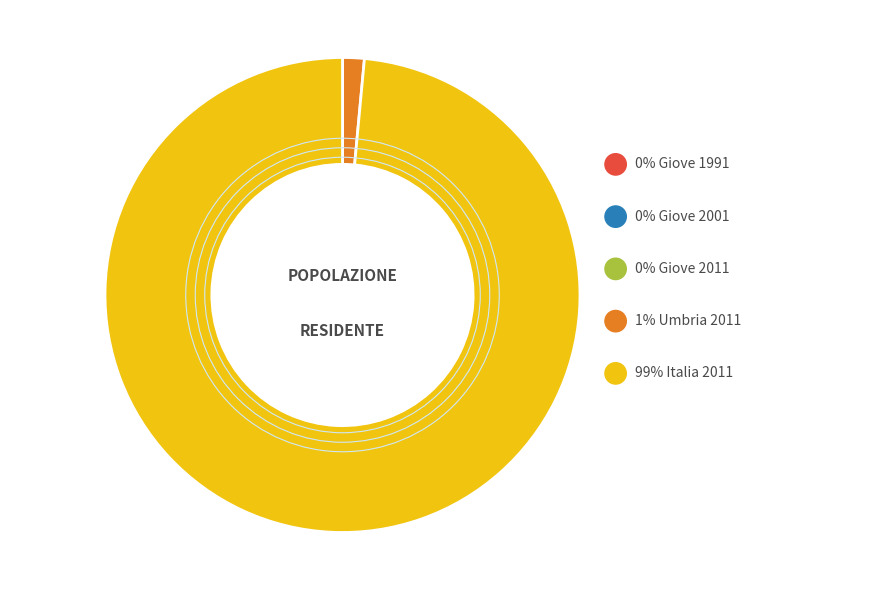

To the nearest percent, what is the average slice percentage?

20%